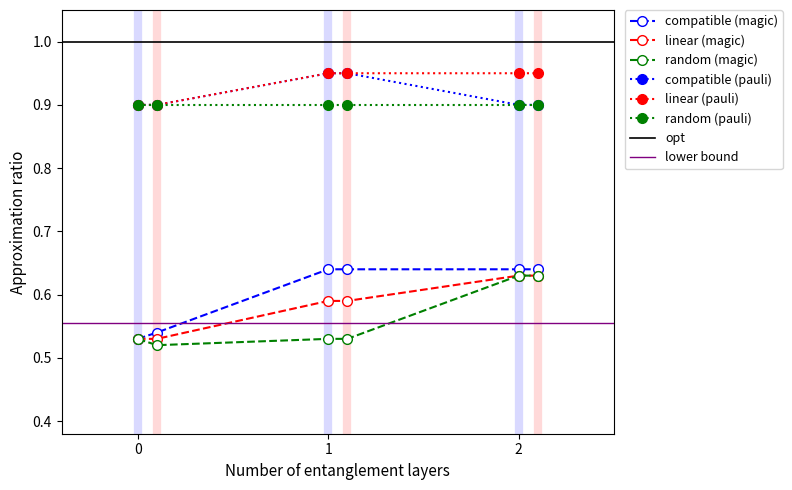

The value of compatible (magic) at 0 is 0.9. True or false?

False